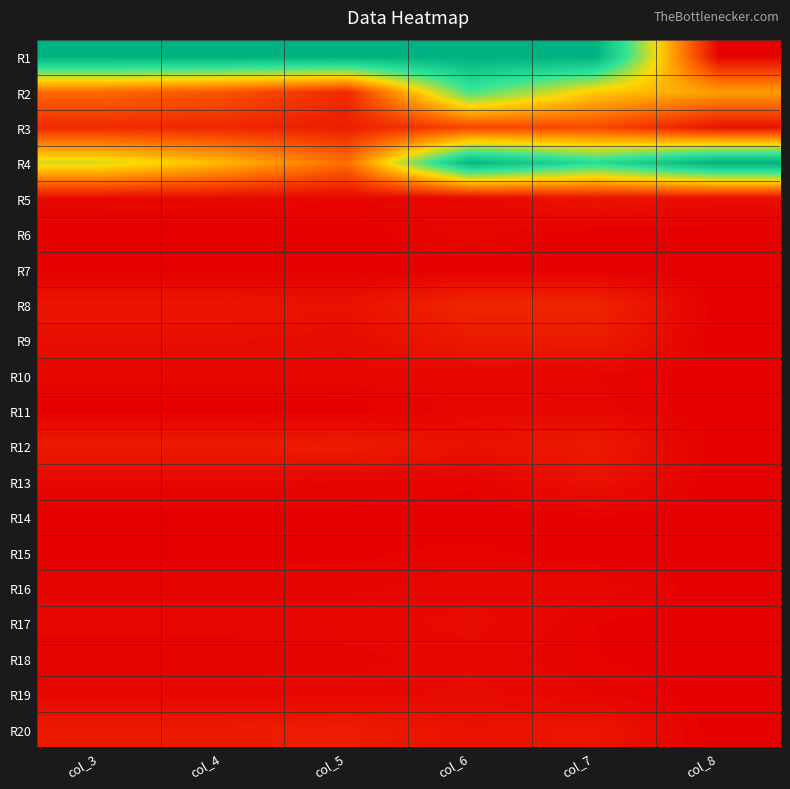

How many data points does each series have?

6